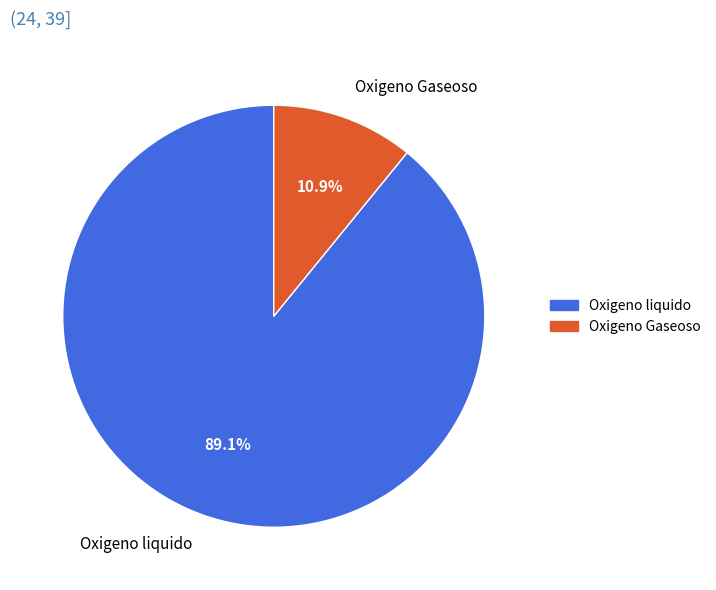

How many slices are in this pie chart?

2